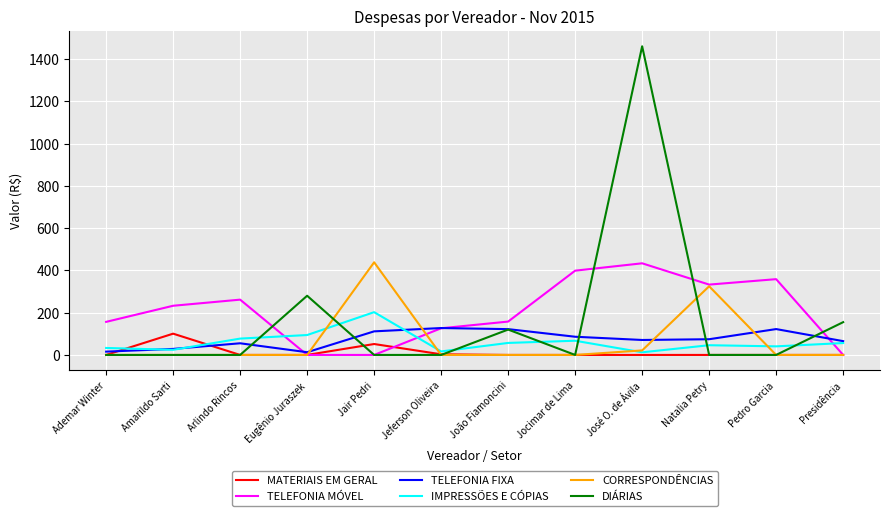

What is the average value of the CORRESPONDÊNCIAS series?

65.4